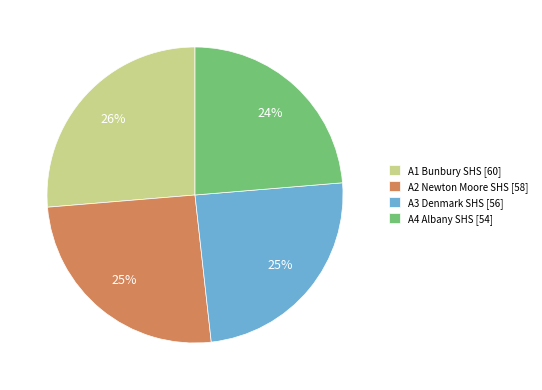

What is the smallest slice in the pie chart?

A4 Albany SHS